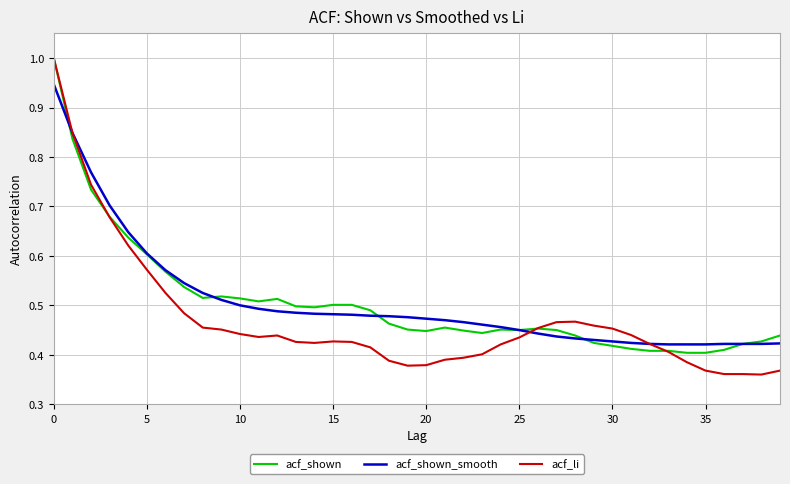

True or false: acf_shown_smooth and acf_li intersect in this chart.

True